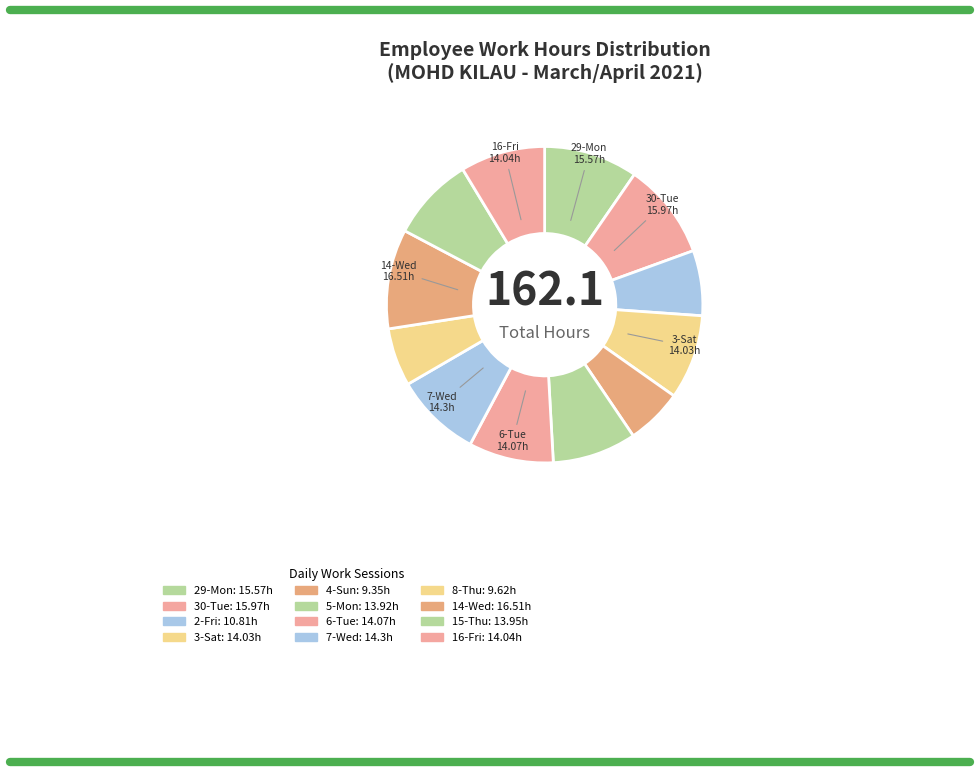

Is 8-Thu the majority of the pie?

No